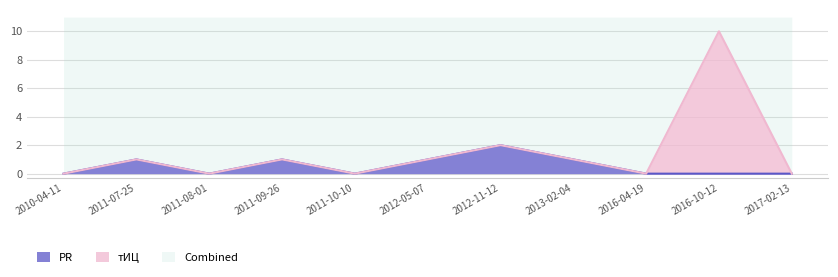

What is the label of the 6th point from the right?

2012-05-07